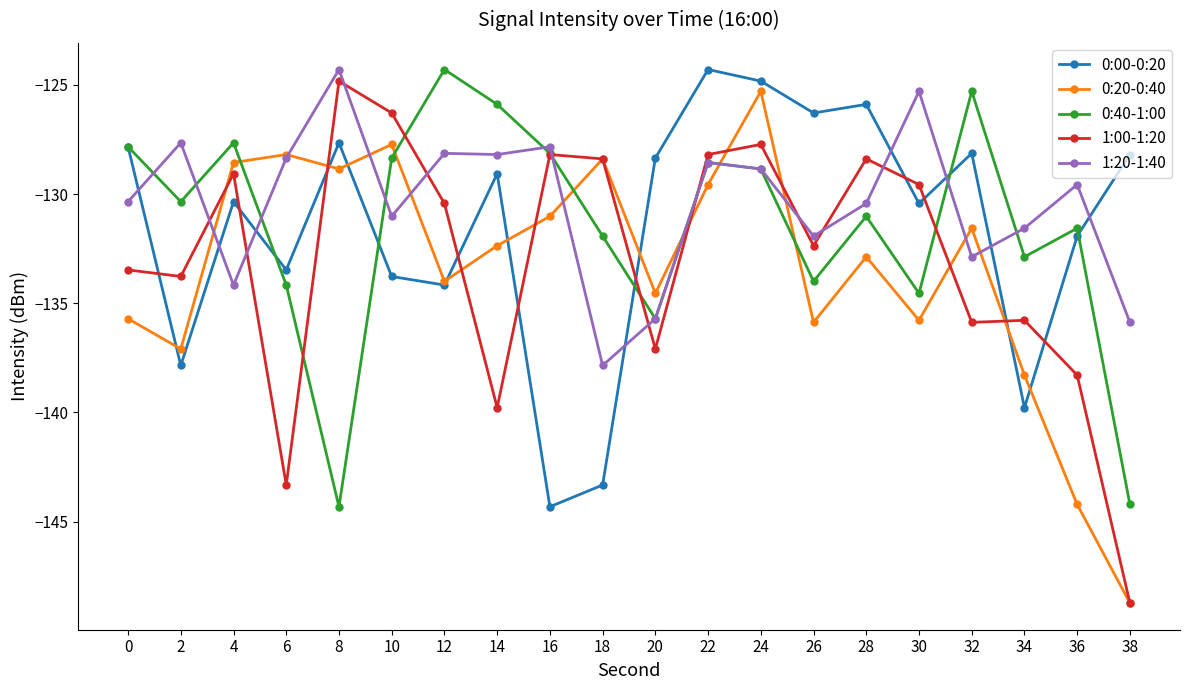

How many values in the 0:20-0:40 series are below -132?

11